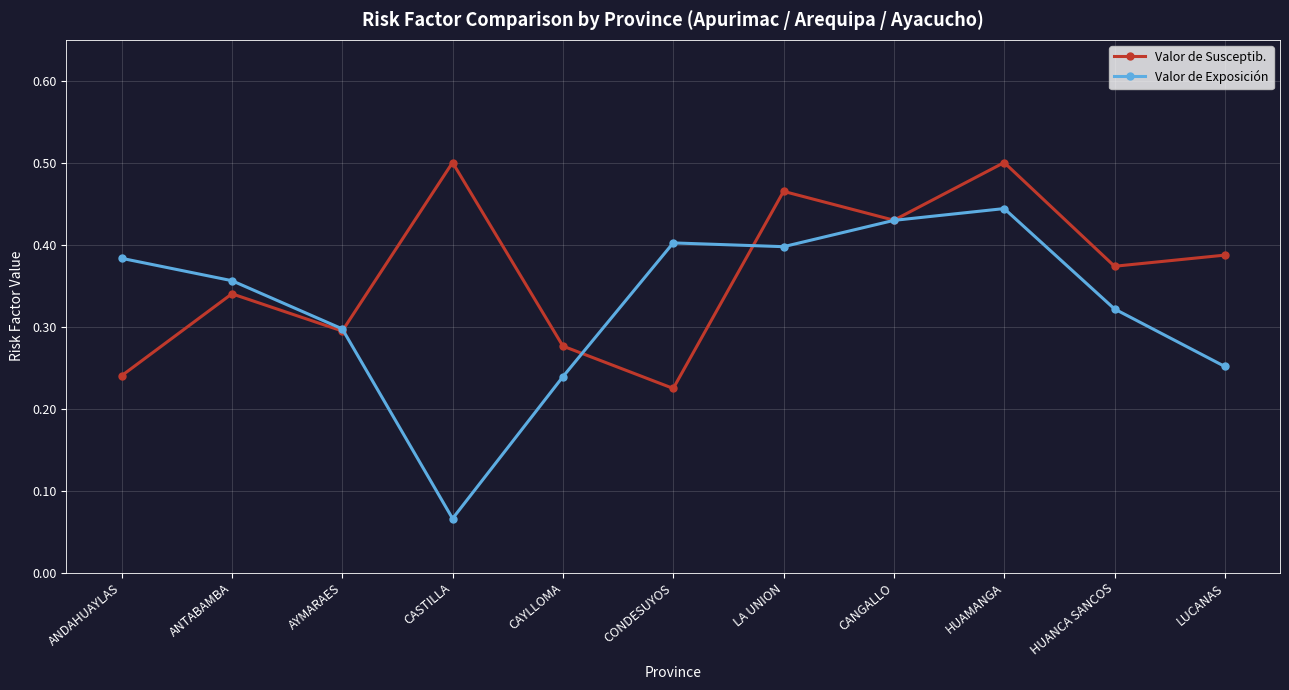

Where is Valor de Exposición nearest to the value 0?

CASTILLA